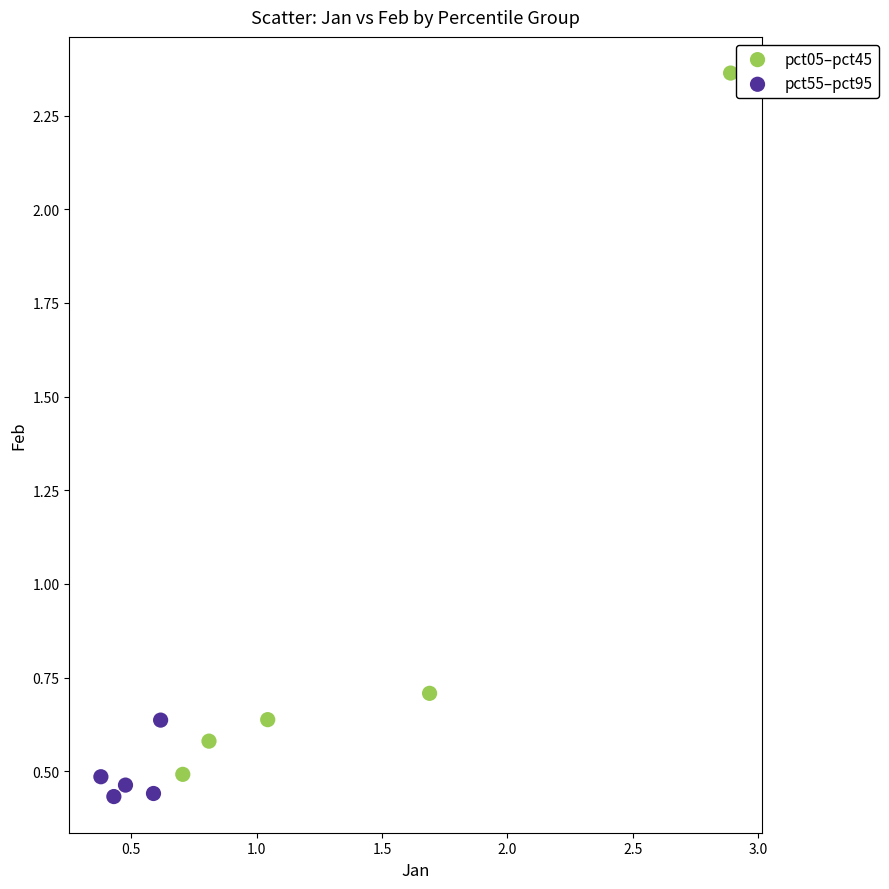

Which series has the widest spread of Y values?

pct05–pct45